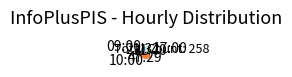

True or false: 17:00 accounts for 19% of the total.

False